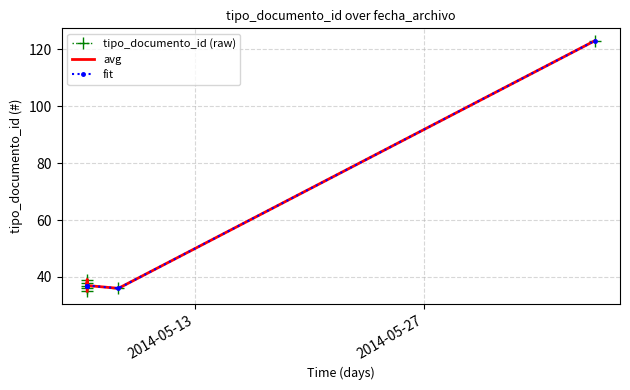

What is the average value of the fit series?

49.1